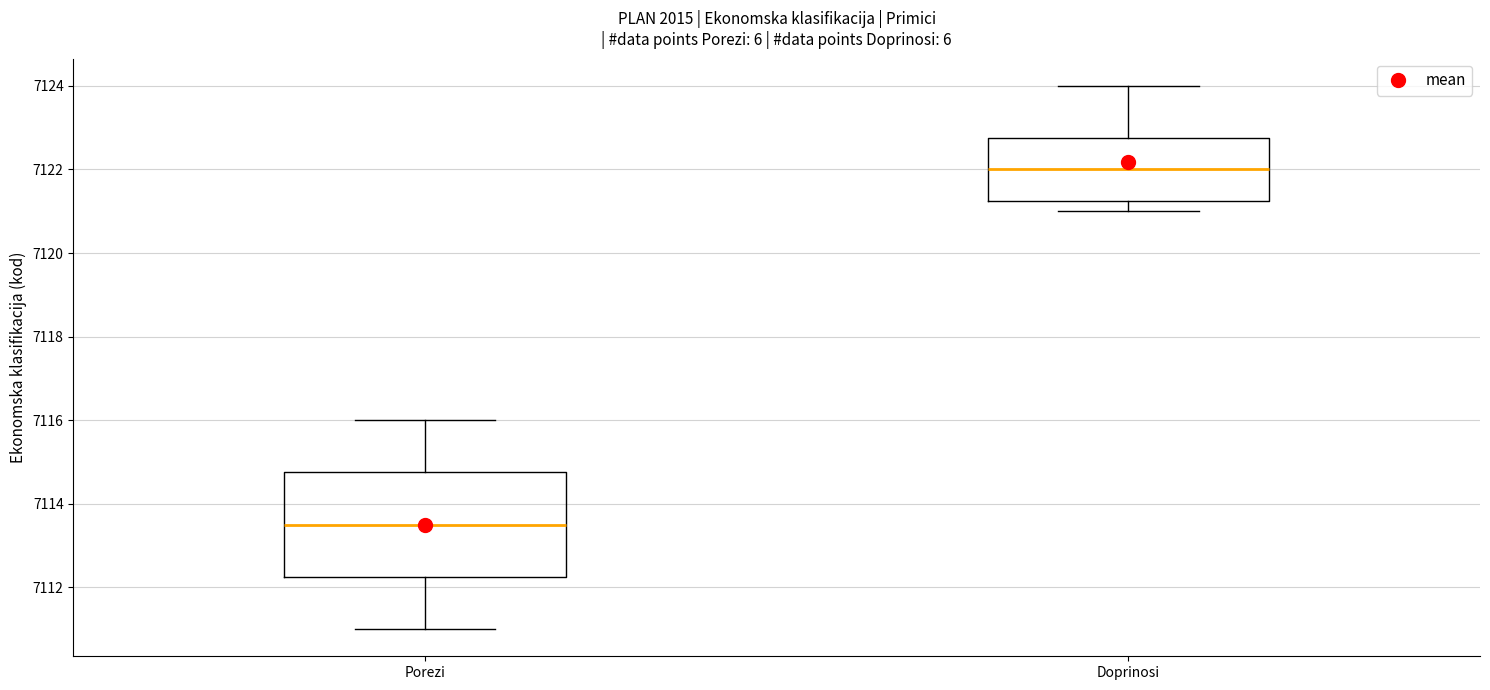

Reading left to right, read every box against the y-axis: the position of its median line, the range the box covers, and the ends of its whiskers. The values are not printed on the chart, so give them approximately, as read against the axis.

Porezi: median 7113.6, box 7112.2 to 7114.8, whiskers 7111.0 to 7116.0
Doprinosi: median 7122.0, box 7121.2 to 7122.8, whiskers 7121.0 to 7124.0